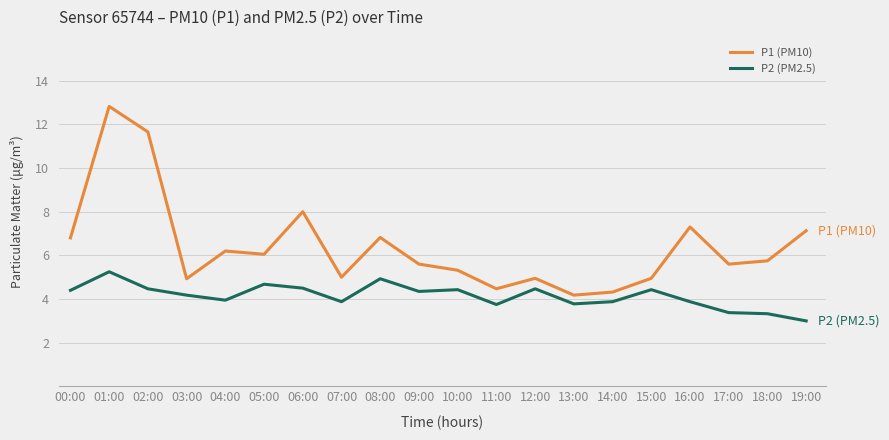

Does the chart have visible grid lines?

Yes